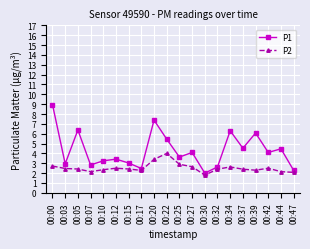

At how many categories does at least one series exceed 7?

2